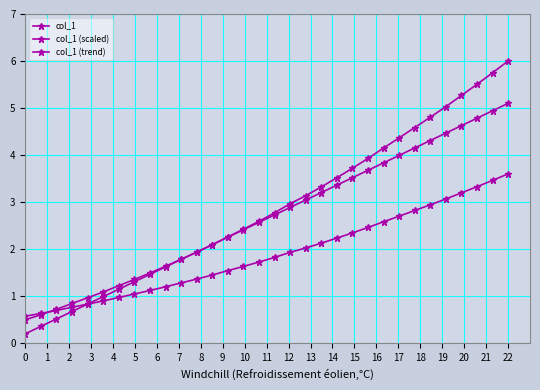

What is the average value of the col_1 (trend) series?

2.6